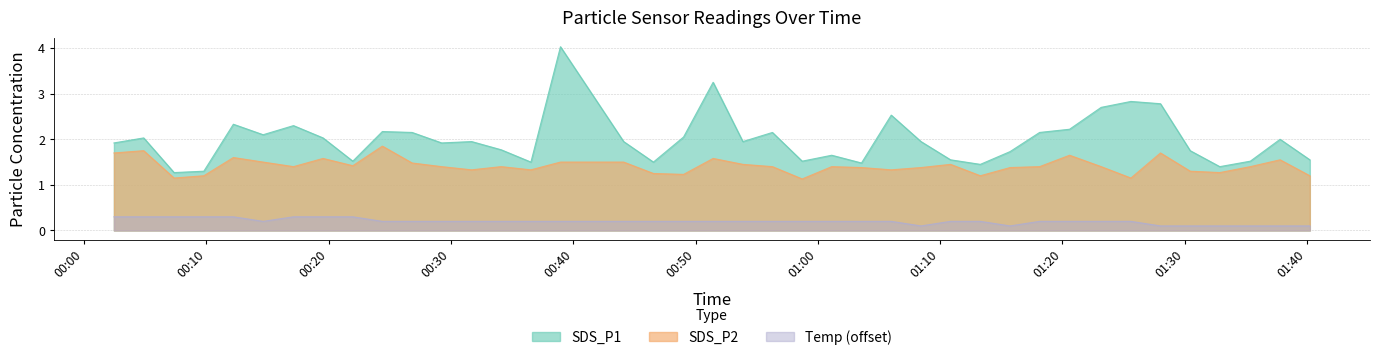

Is it true that Temp equals 0.2 at 2024/03/18 01:25:36?

True